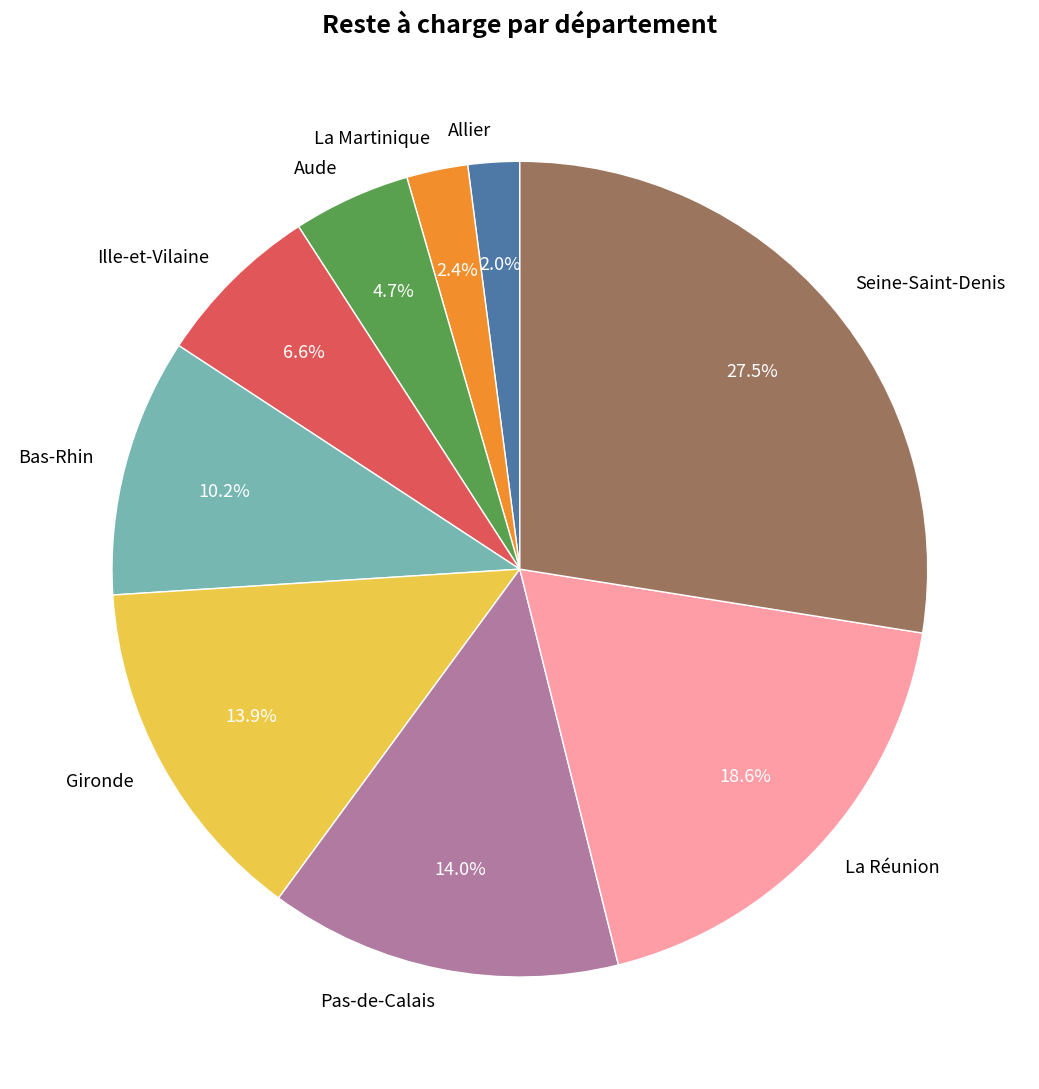

Do Gironde and Ille-et-Vilaine together represent more than half of the pie?

No